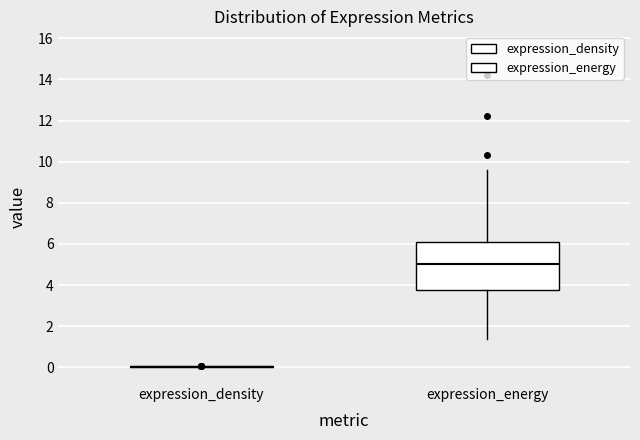

Which box is the tallest, from its lower edge to its upper edge?

expression_energy